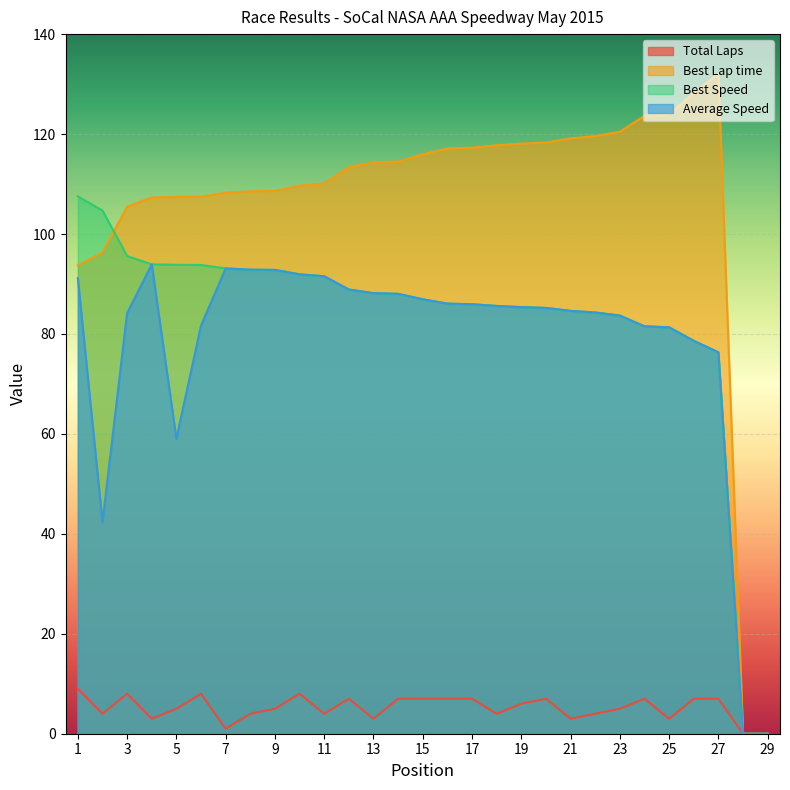

How many series are shown in this chart?

4